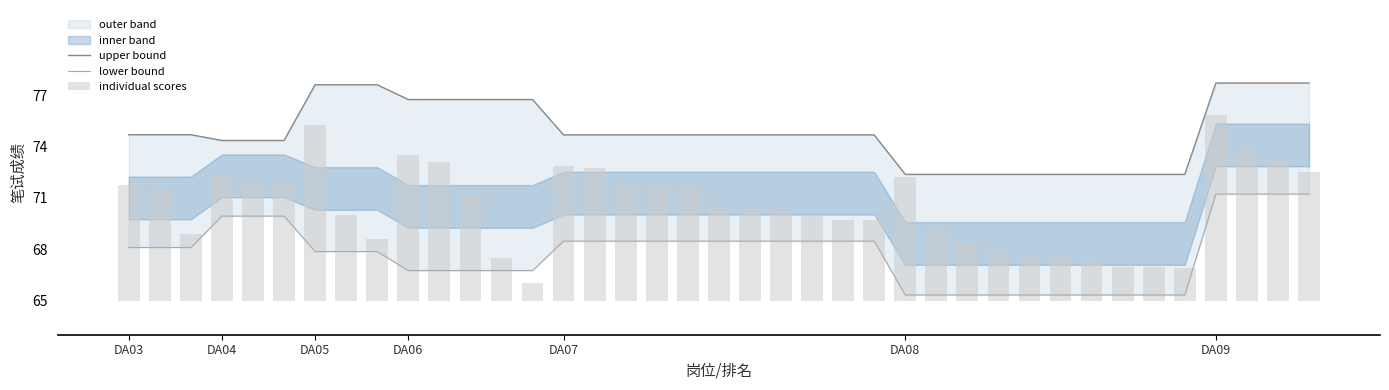

Reading left to right, what are all the values shown in this chart?

upper bound: 74.7	74.7	74.7	74.4	74.4	74.4	77.6	77.6	77.6	76.8	76.8	76.8	76.8	76.8	74.7	74.7	74.7	74.7	74.7	74.7	74.7	74.7	74.7	74.7	74.7	72.4	72.4	72.4	72.4	72.4	72.4	72.4	72.4	72.4	72.4	77.7	77.7	77.7	77.7
lower bound: 68.1	68.1	68.1	69.9	69.9	69.9	67.9	67.9	67.9	66.8	66.8	66.8	66.8	66.8	68.5	68.5	68.5	68.5	68.5	68.5	68.5	68.5	68.5	68.5	68.5	65.3	65.3	65.3	65.3	65.3	65.3	65.3	65.3	65.3	65.3	71.2	71.2	71.2	71.2
individual scores: 6.8	6.6	3.9	7.3	7.0	6.8	10.3	5.0	3.6	8.5	8.1	6.2	2.5	1.0	7.9	7.8	6.7	6.7	6.7	5.6	5.3	5.3	5.0	4.7	4.7	7.2	4.2	3.3	3.0	2.6	2.5	2.3	2.0	2.0	1.9	10.9	8.8	8.2	7.5